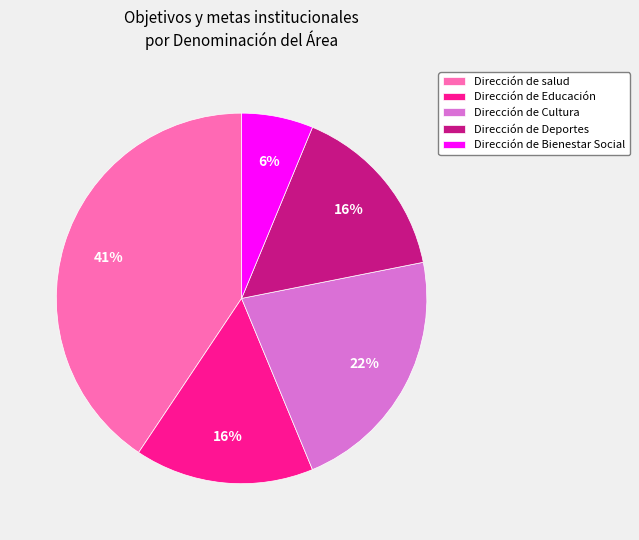

To the nearest percent, what percentage of the pie is Dirección de Bienestar Social?

6%